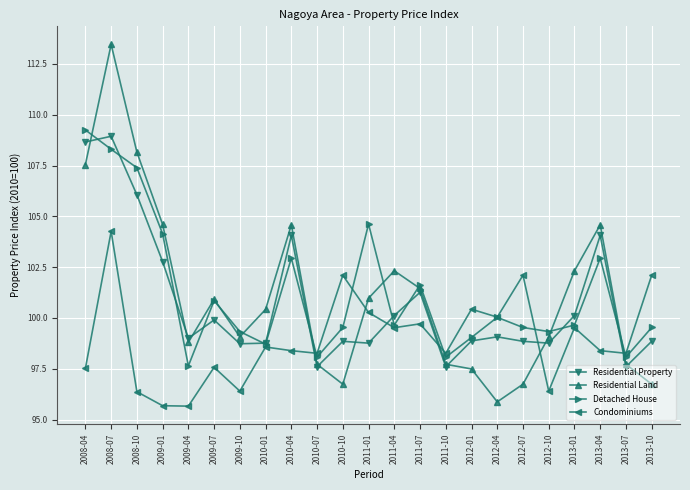

What is the minimum value shown in the chart?

95.7